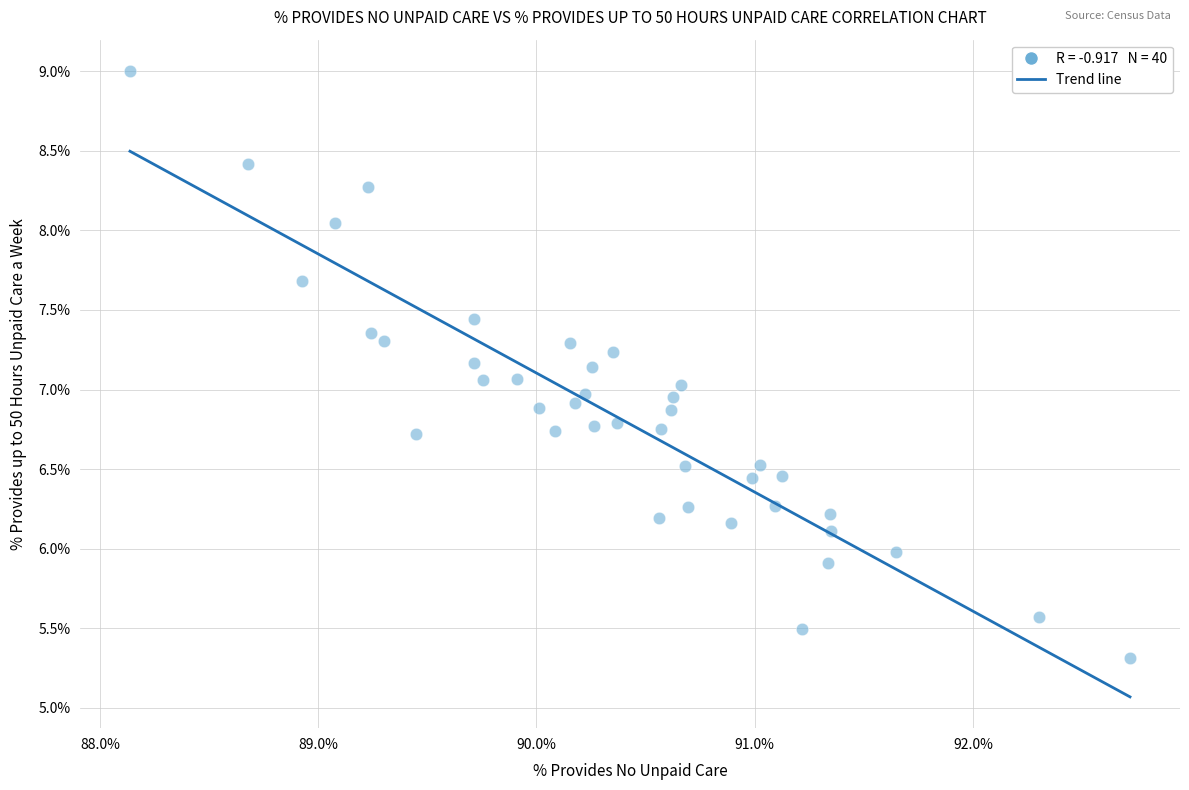

What is the range of X values (max minus min)?

4.6